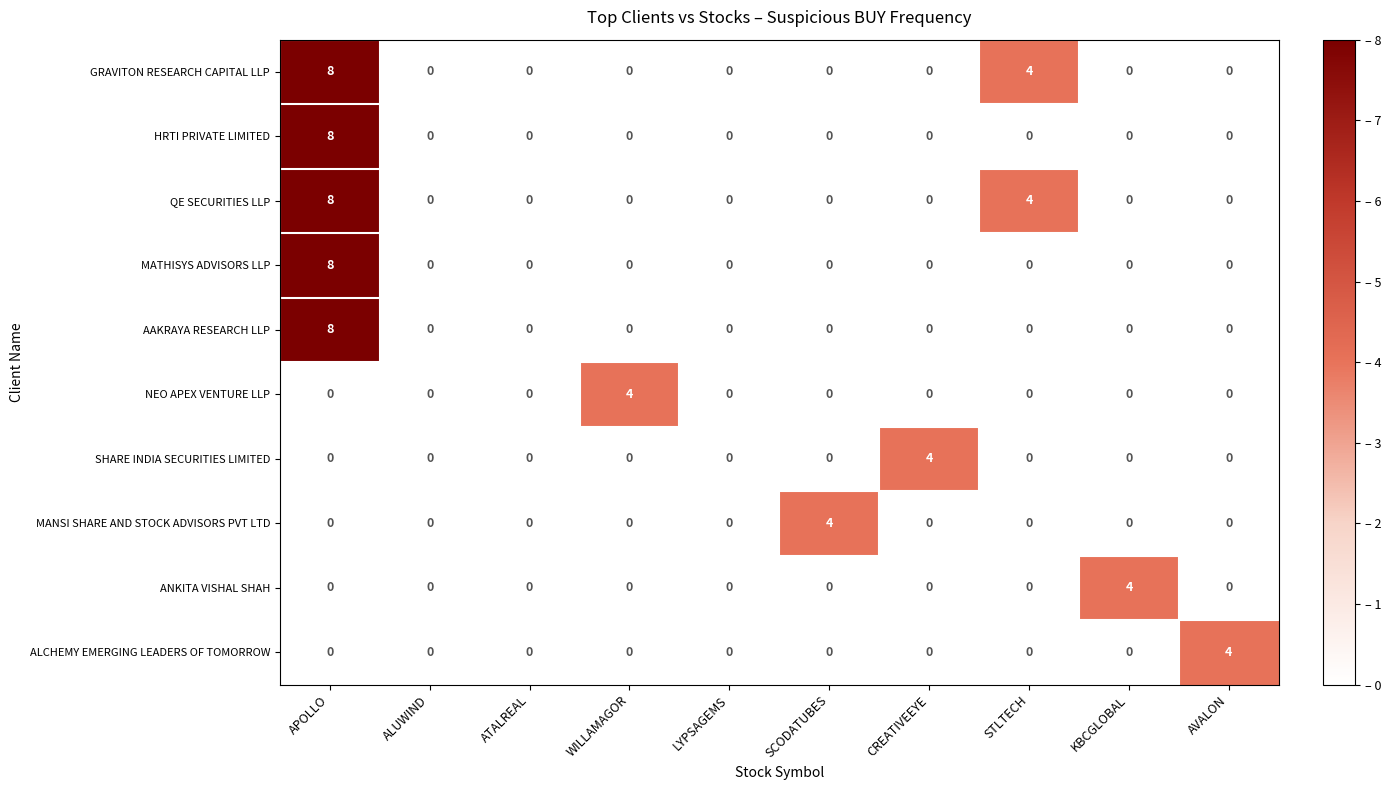

What is the sum of all MANSI SHARE AND STOCK ADVISORS PVT LTD values?

4